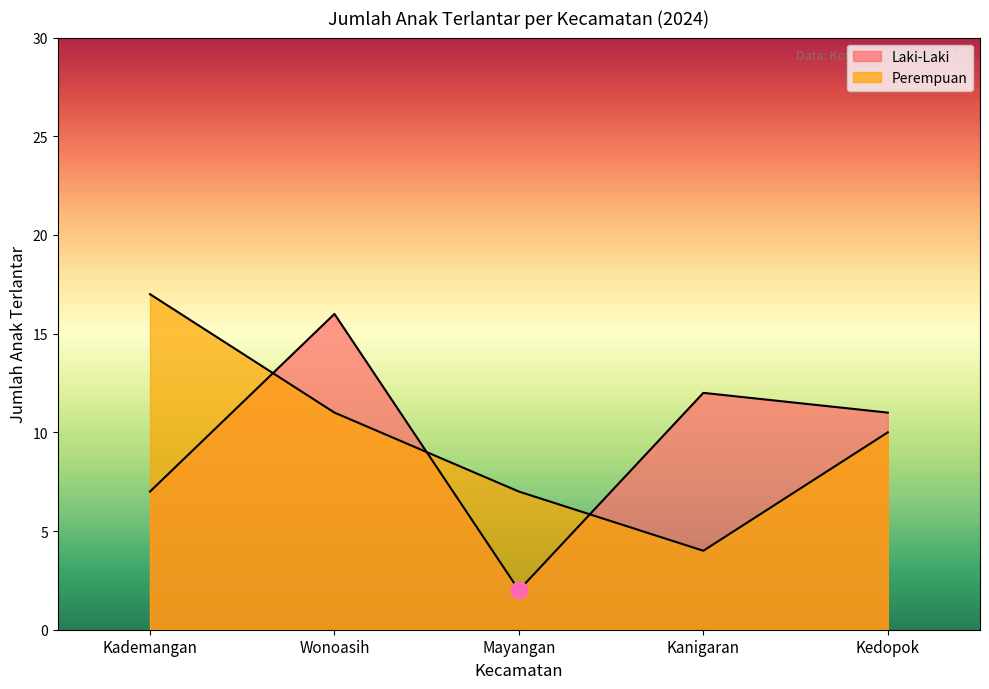

Where is Perempuan nearest to the value 10?

Kedopok